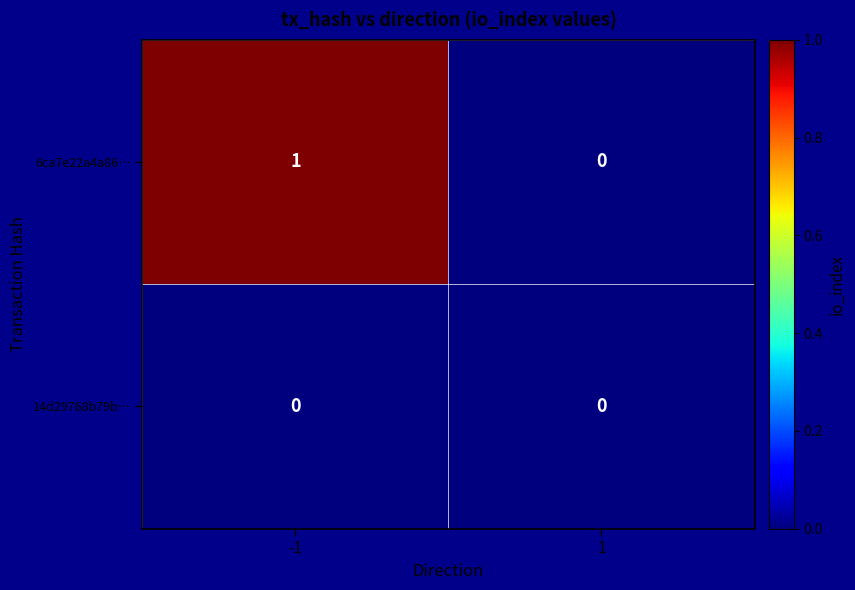

Reading left to right, transcribe all the data shown in this chart.

6ca7e22a4a86…: -1=1	1=0
14d29768b79b…: -1=0	1=0